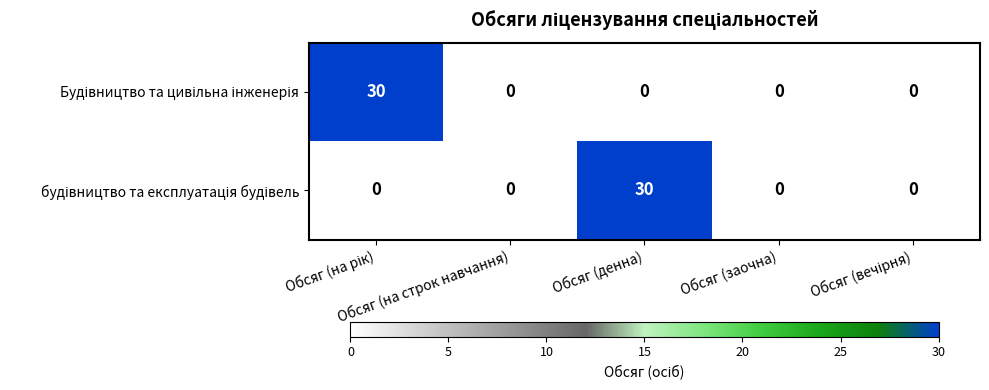

Rank the series by their maximum value, from lowest to highest.

Будівництво та цивільна інженерія, будівництво та експлуатація будівель